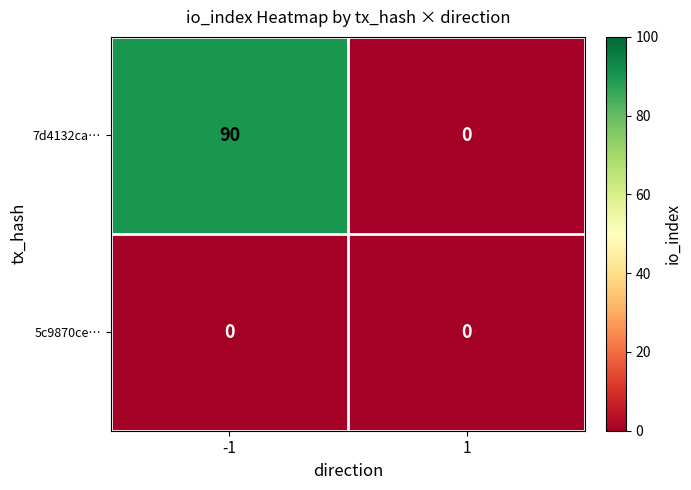

Between -1 and 1, which series saw the biggest shift?

7d4132ca…